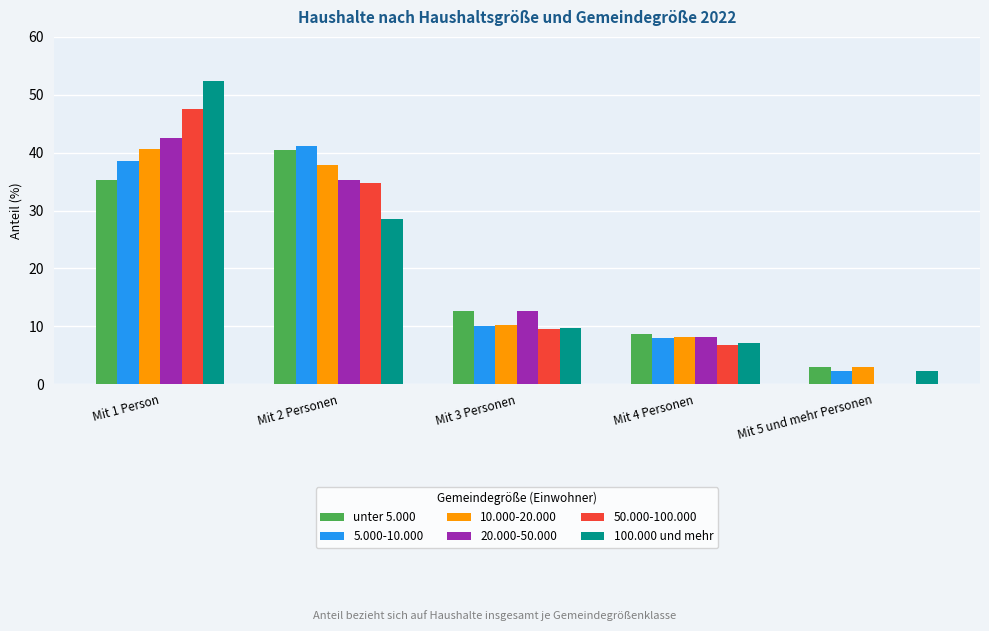

What is the highest value of the 100.000 und mehr series?

52.3